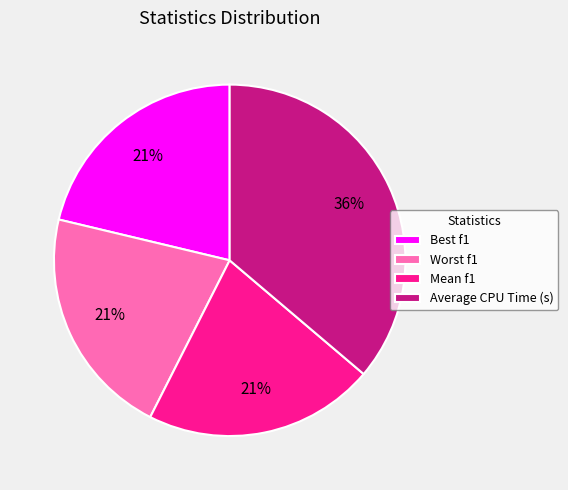

Count the number of slices in the pie.

4